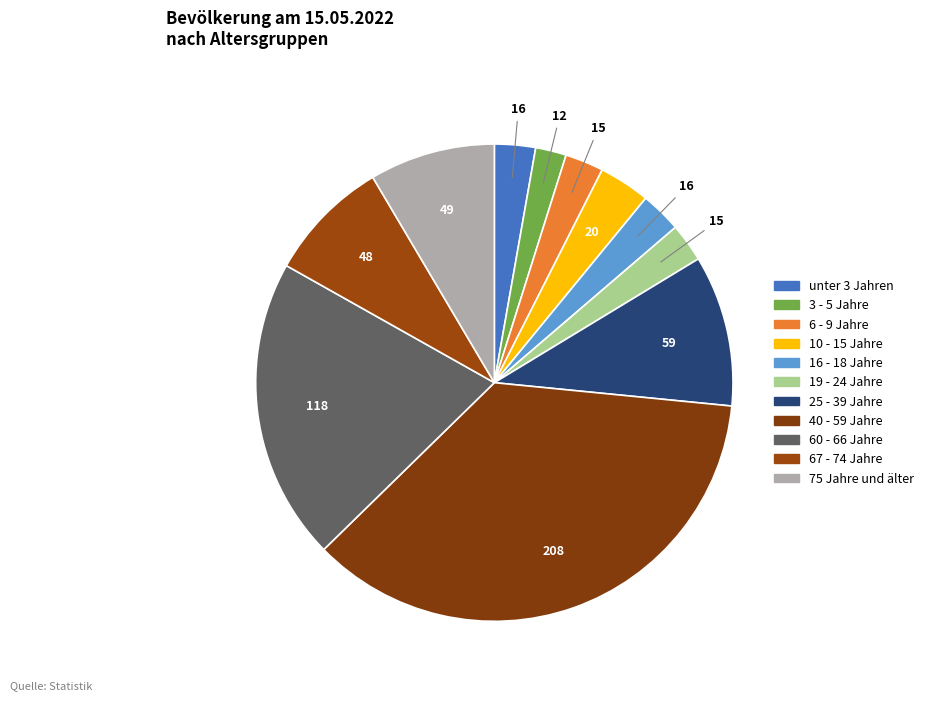

How many slices are in this pie chart?

11